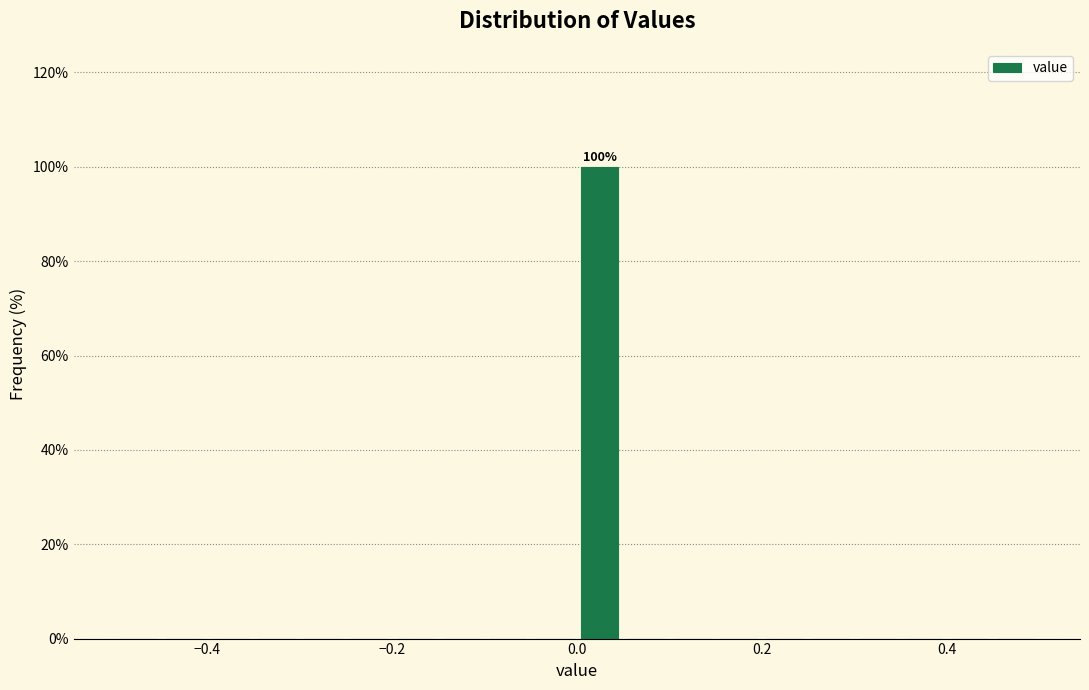

Around what value on the x-axis is the tallest bar? Give the approximate position of its centre, as read against the axis.

0.02